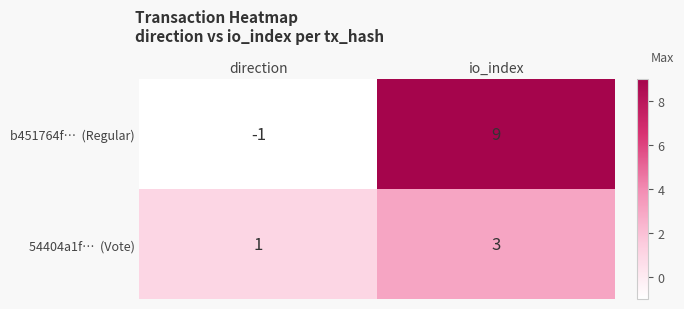

What is the total value across all series at io_index?

12